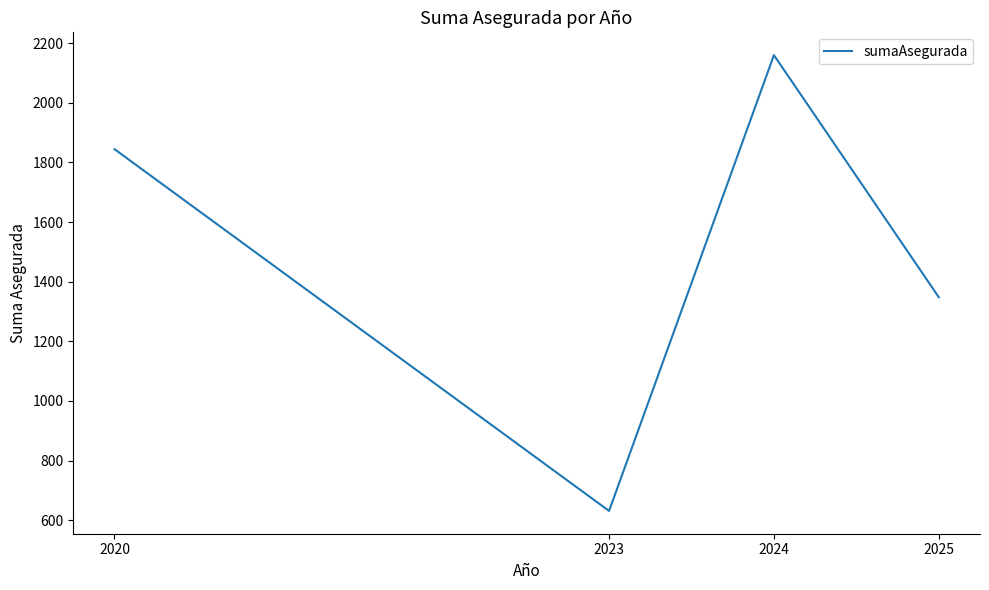

List the labels in order of value, largest first.

2024, 2020, 2025, 2023